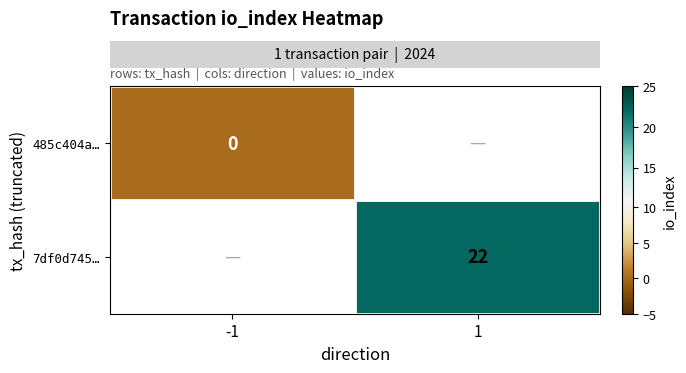

List the series in order of their peak value, lowest first.

row_0, row_1